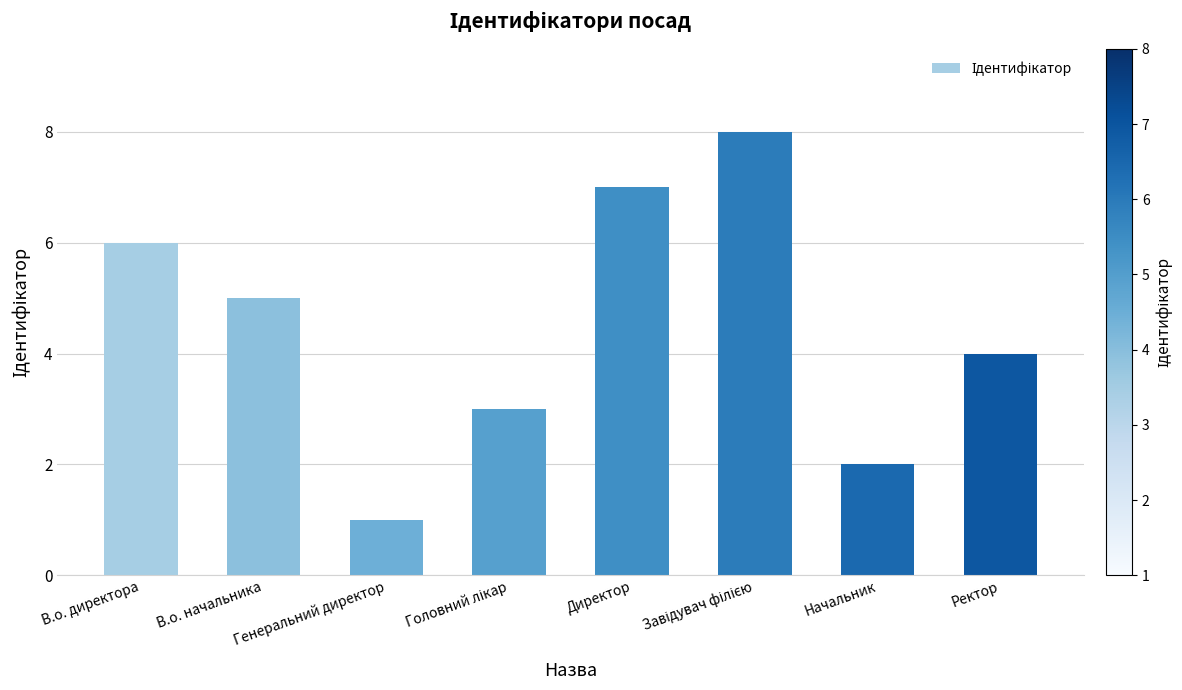

What is the label of the 7th bar from the right?

В.о. начальника